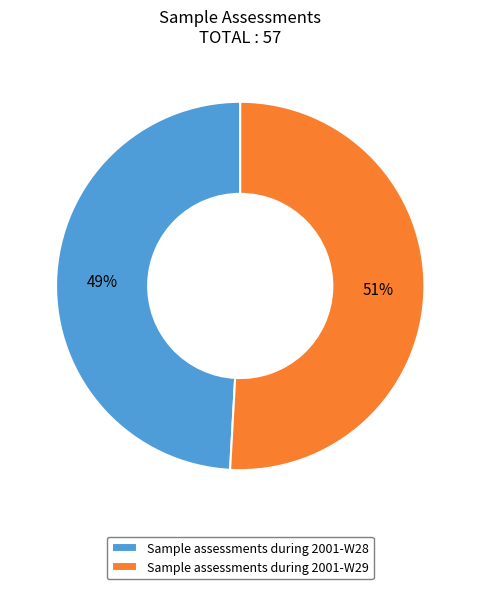

Count the number of slices in the pie.

2